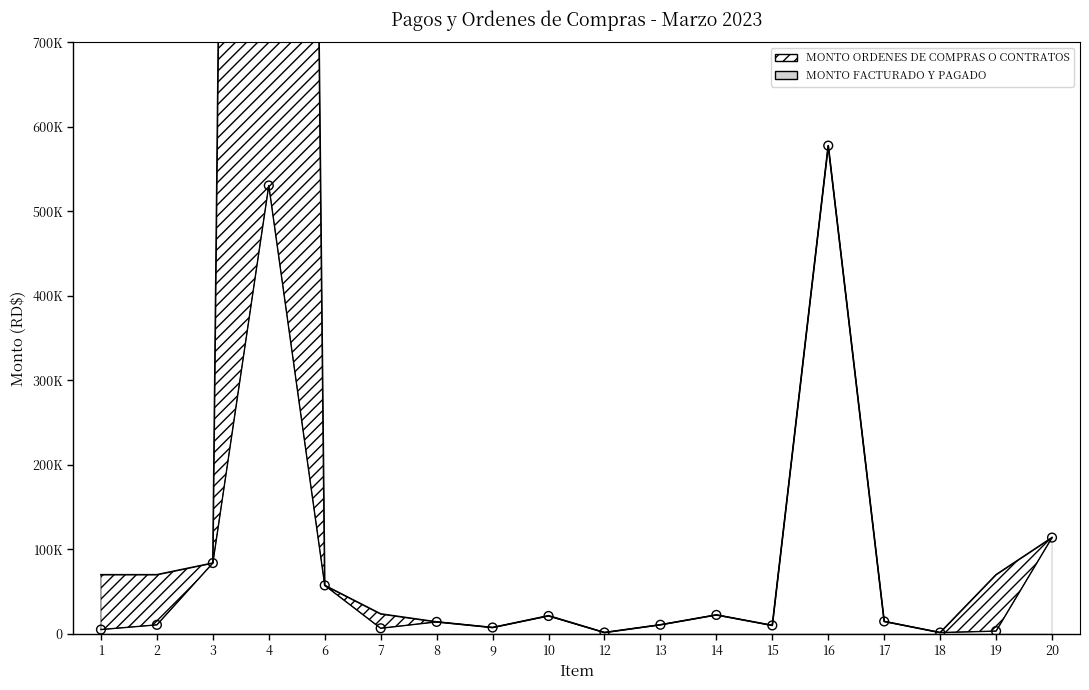

Which series has the largest total across all categories?

MONTO ORDENES DE COMPRAS O CONTRATOS